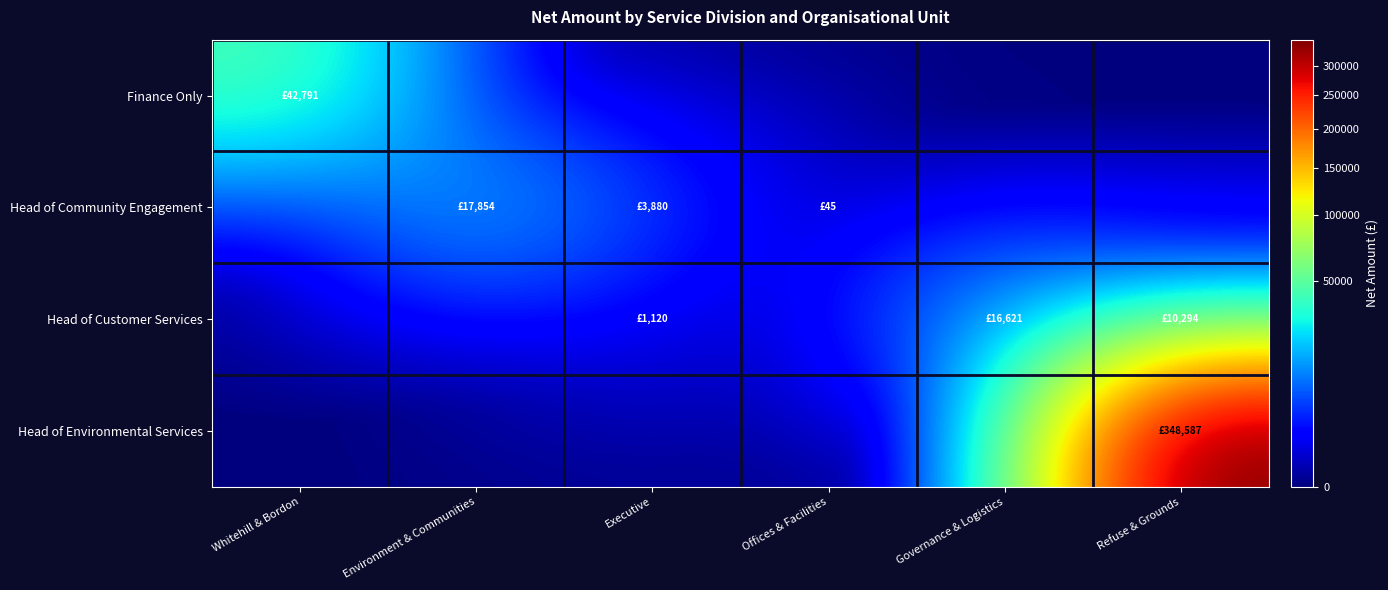

Reading left to right, extract all data points from this chart.

Finance Only: Whitehill & Bordon=42790.6	Environment & Communities=0.0	Executive=0.0	Offices & Facilities=0.0	Governance & Logistics=0.0	Refuse & Grounds=0.0
Head of Community Engagement: Whitehill & Bordon=0.0	Environment & Communities=17854.0	Executive=3879.9	Offices & Facilities=45.0	Governance & Logistics=0.0	Refuse & Grounds=0.0
Head of Customer Services: Whitehill & Bordon=0.0	Environment & Communities=0.0	Executive=1120.0	Offices & Facilities=0.0	Governance & Logistics=16621.0	Refuse & Grounds=10293.7
Head of Environmental Services: Whitehill & Bordon=0.0	Environment & Communities=0.0	Executive=0.0	Offices & Facilities=0.0	Governance & Logistics=0.0	Refuse & Grounds=348586.9